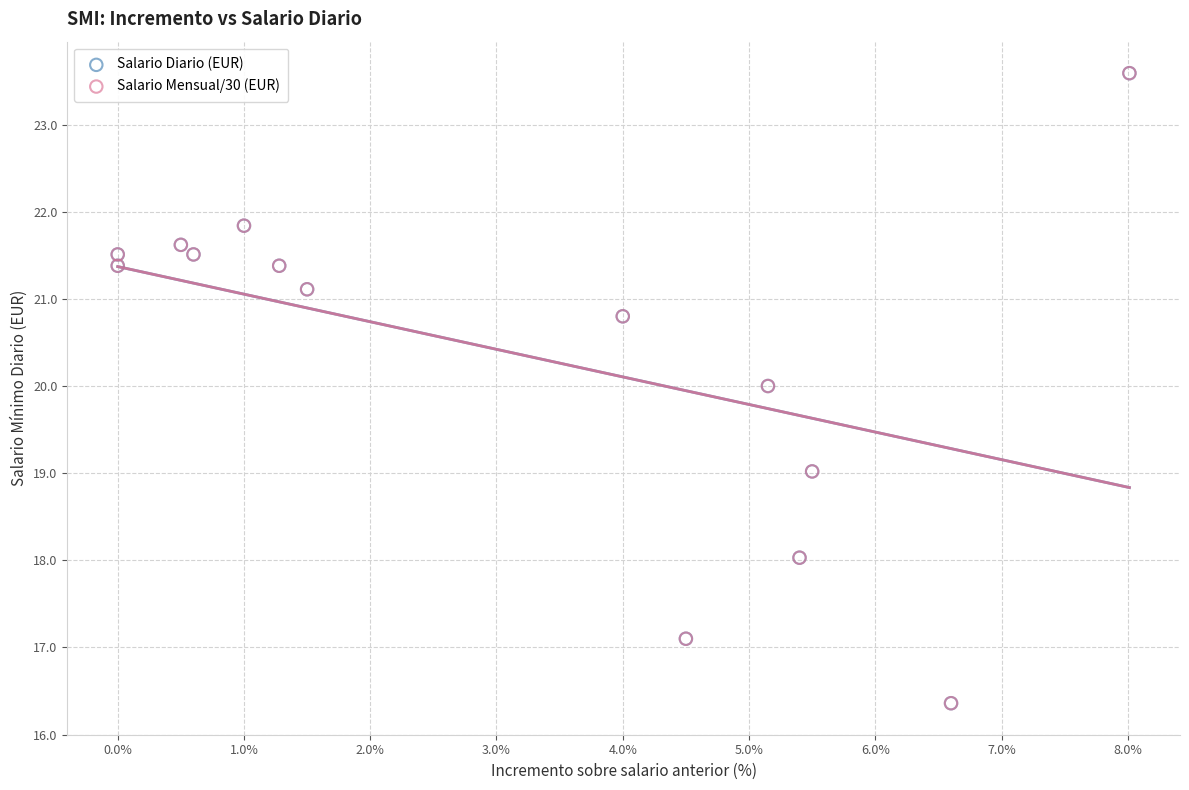

What are all the series names shown in the legend?

Salario Diario (EUR), Salario Mensual/30 (EUR)